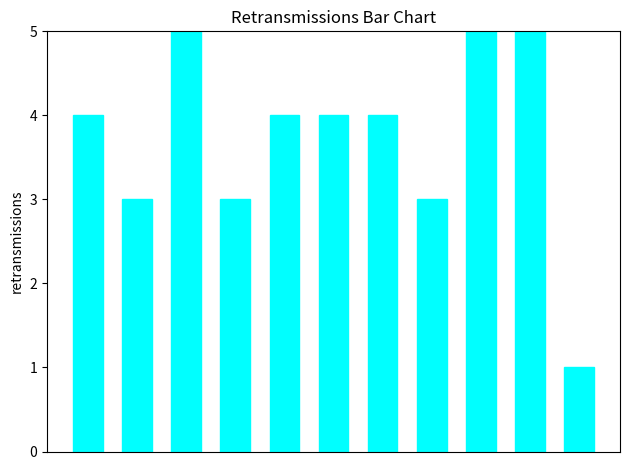

What is the value of the 7th bar from the left?

4